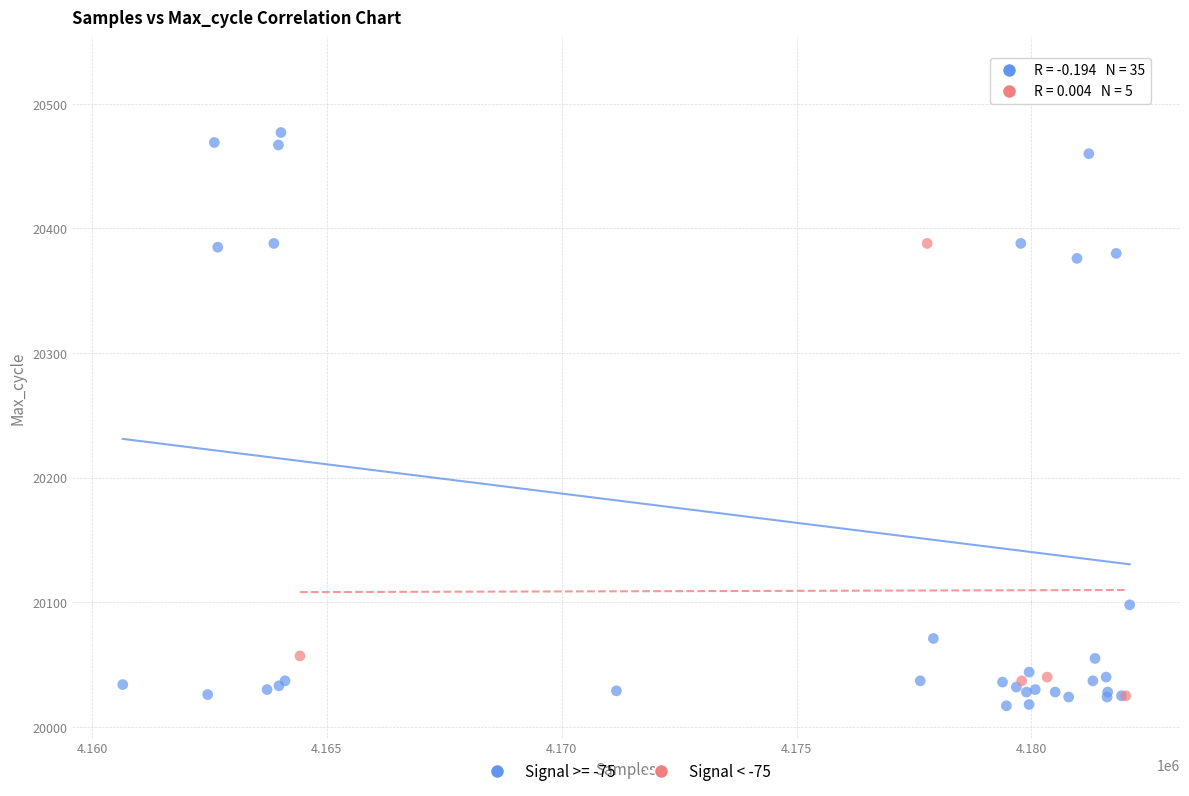

Which series has the widest spread of Y values?

Signal >= -75